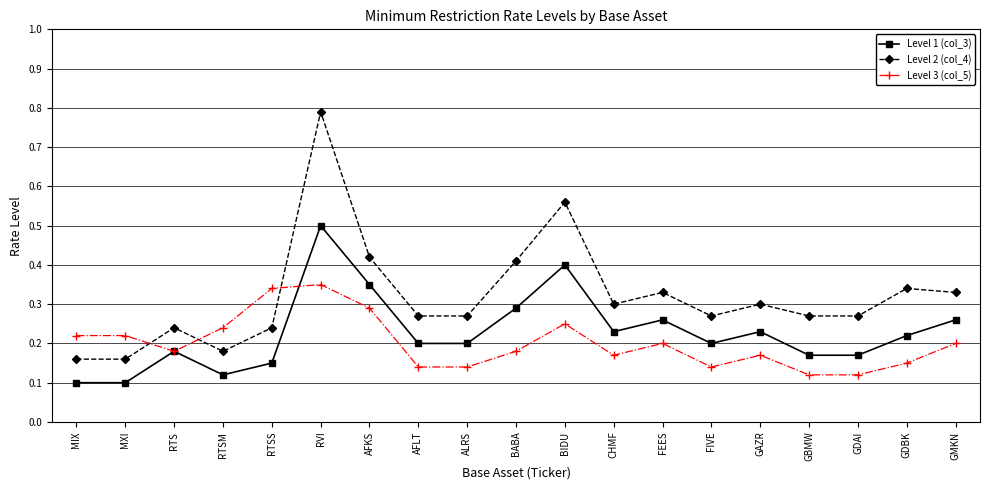

Is the value of Level 2 (col_4) at RTSS greater than the value of Level 1 (col_3) at GDAI?

Yes